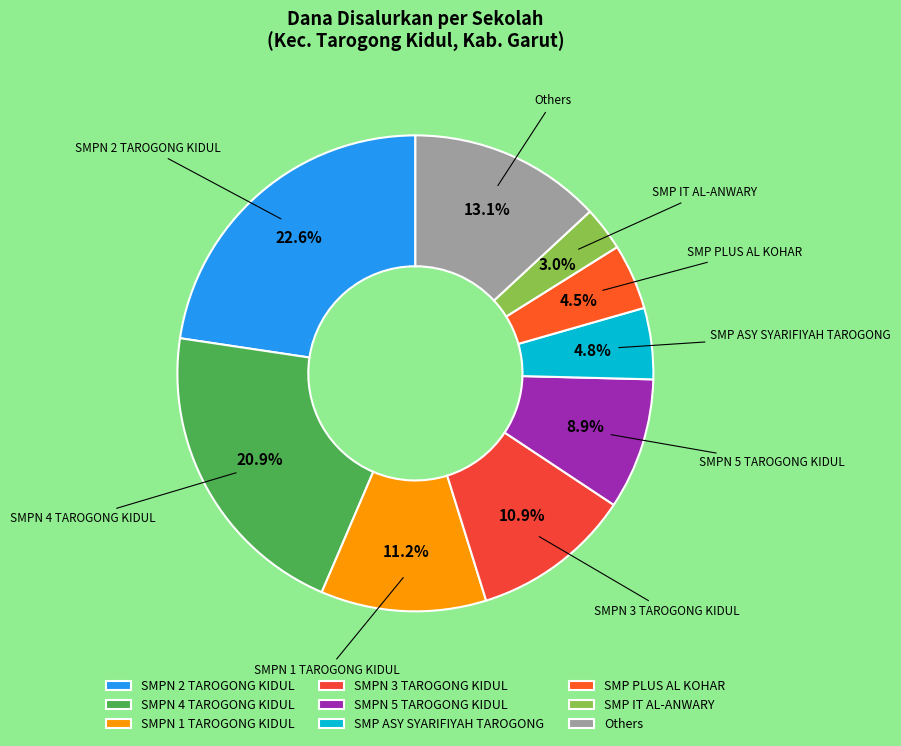

What is the ratio of the value at SMPN 3 TAROGONG KIDUL to the value at SMP IT AL-ANWARY?

3.6